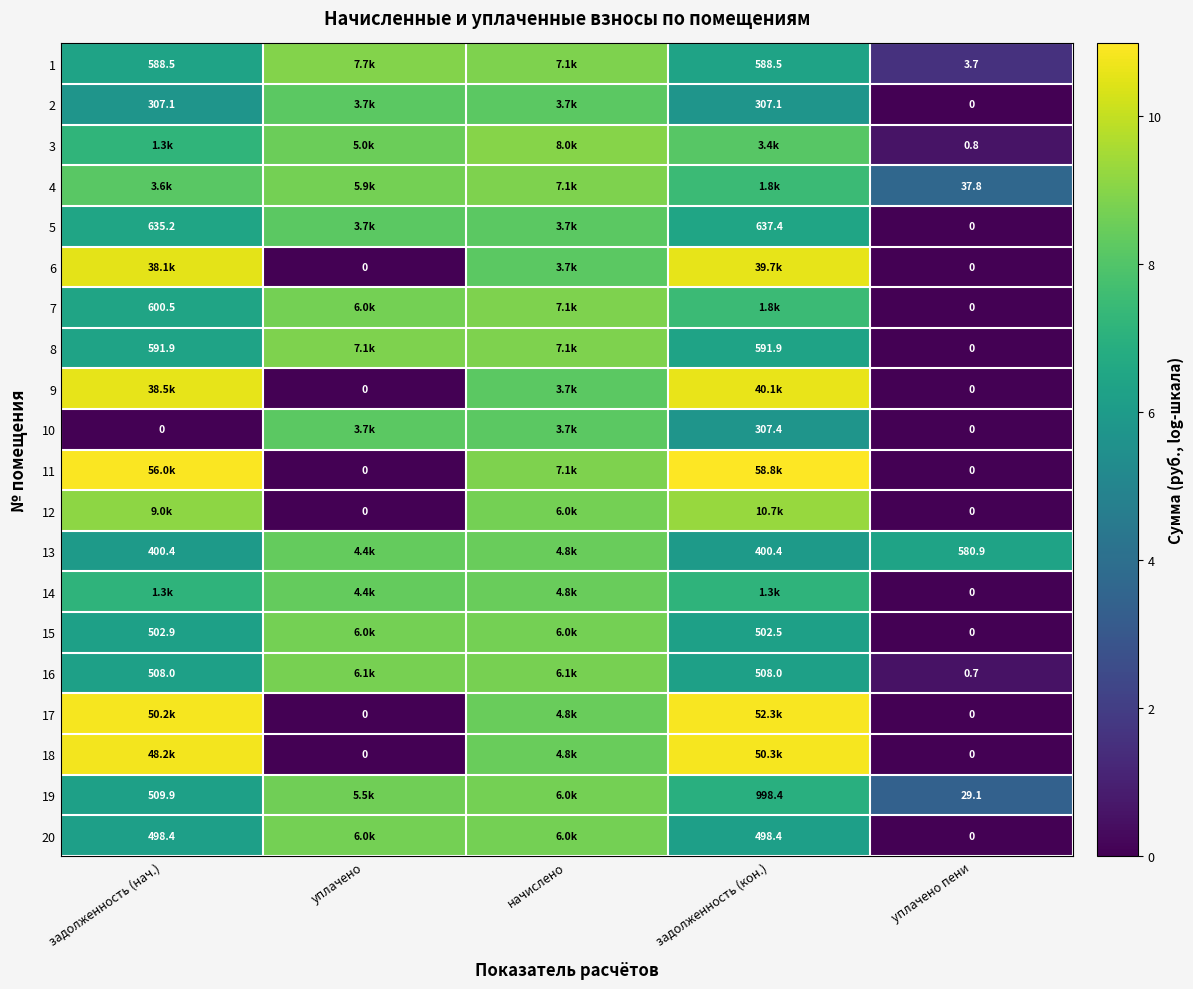

What is the average value of the 16 series?

6.1